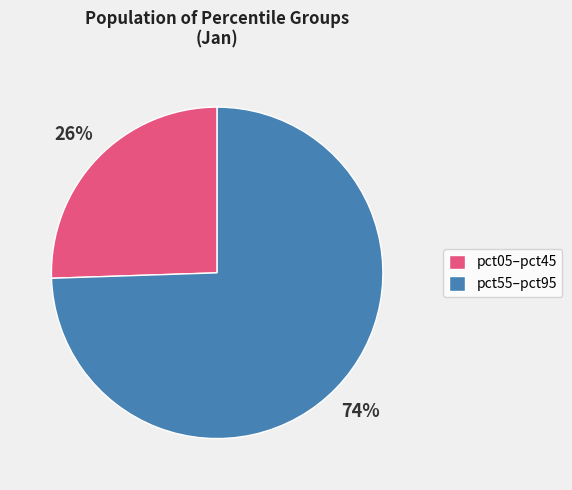

Is it true that pct55–pct95 is 84% of the pie?

False